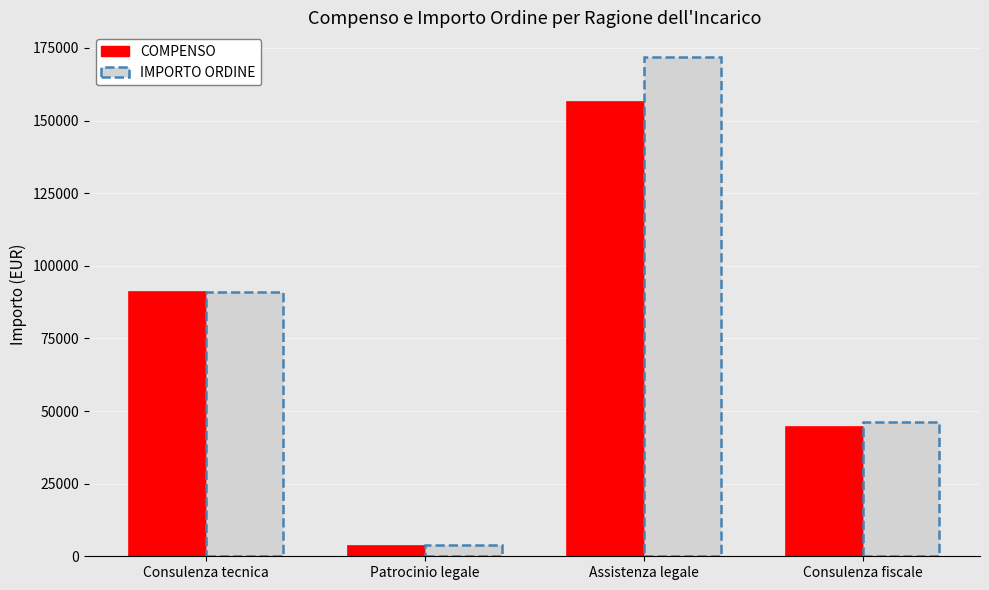

What is the difference between the highest and lowest values at Consulenza tecnica?

158.7